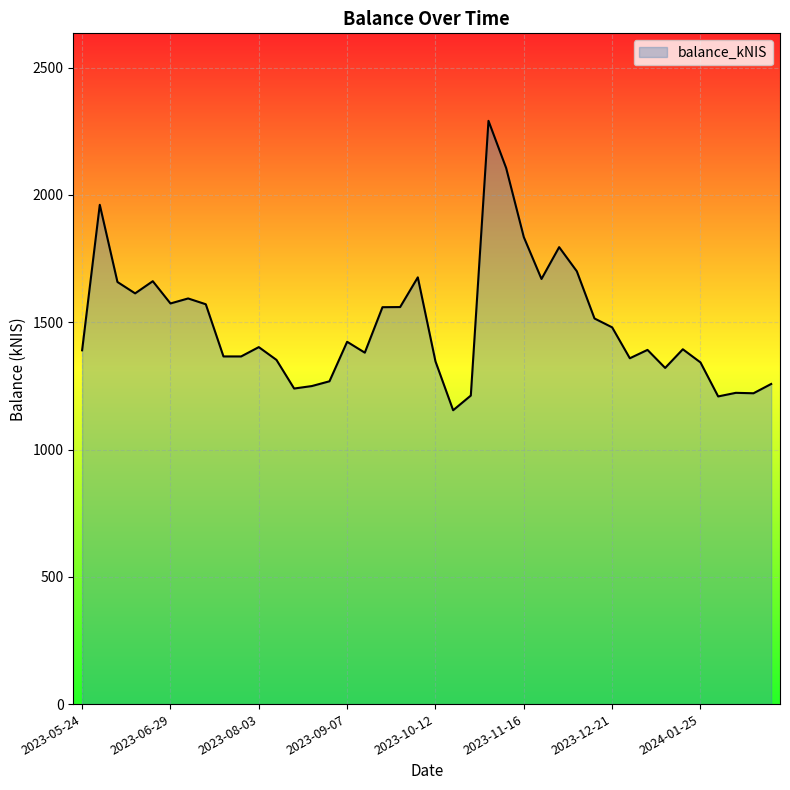

What is the difference between the maximum and minimum values?

1137.0